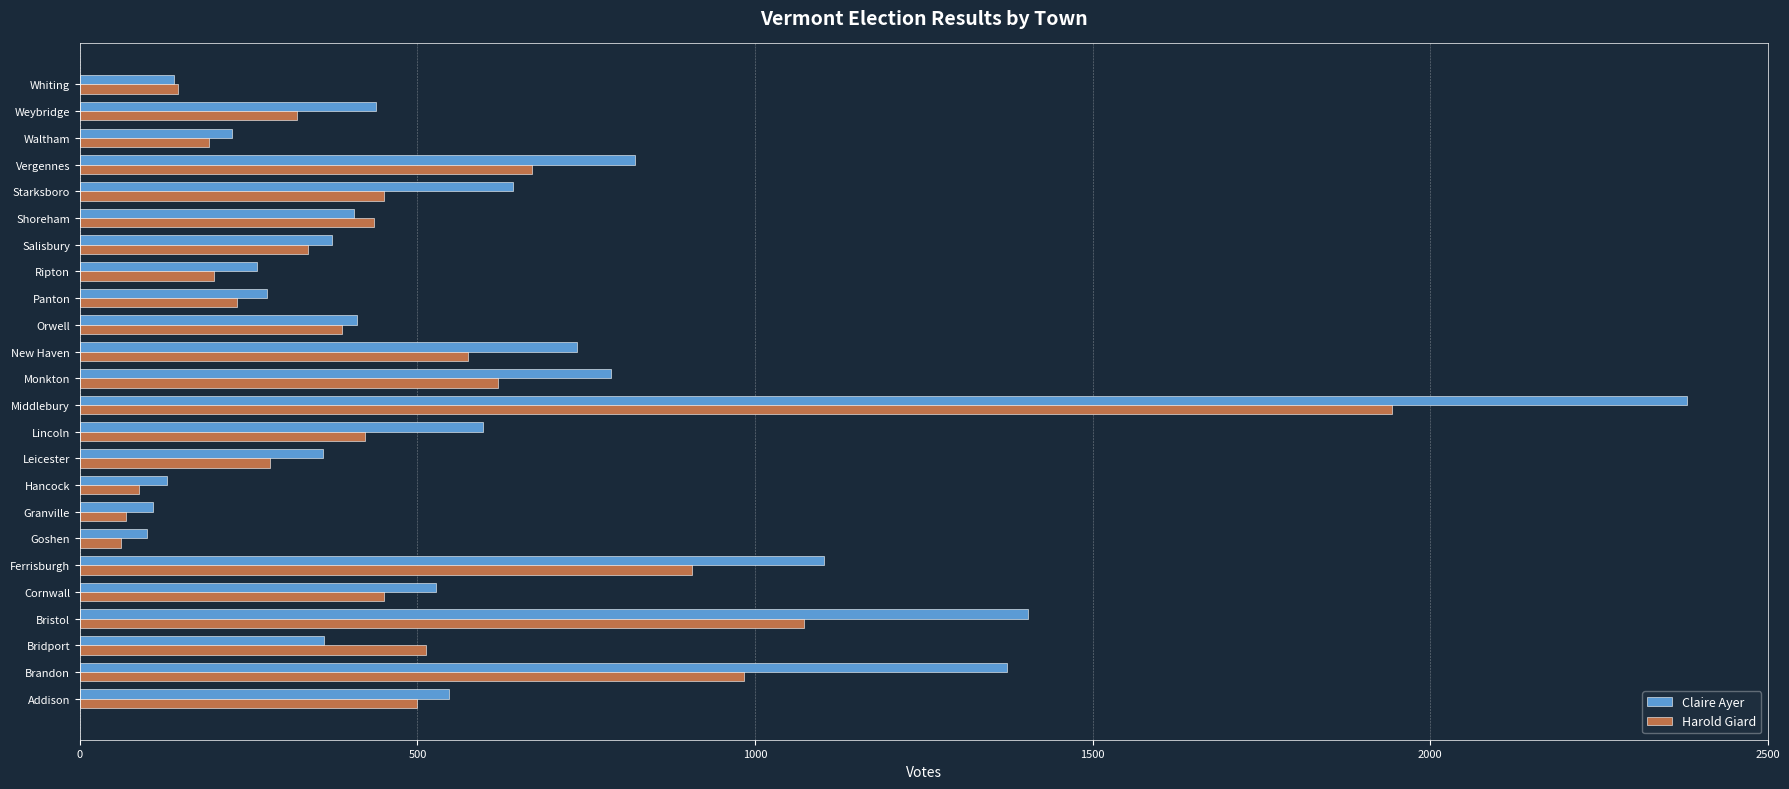

What is the maximum value shown in the chart?

2381